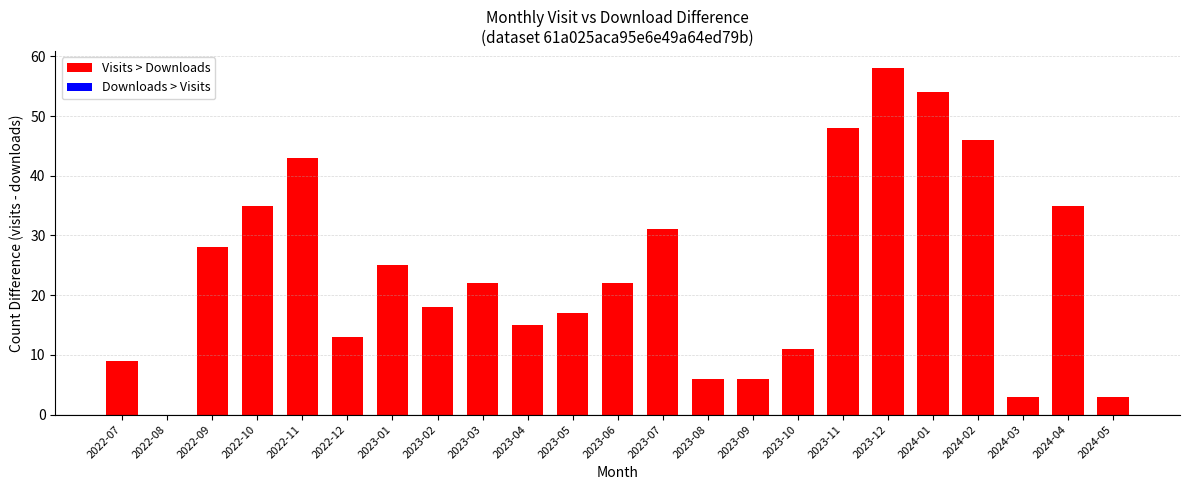

What is the sum of all values?

548